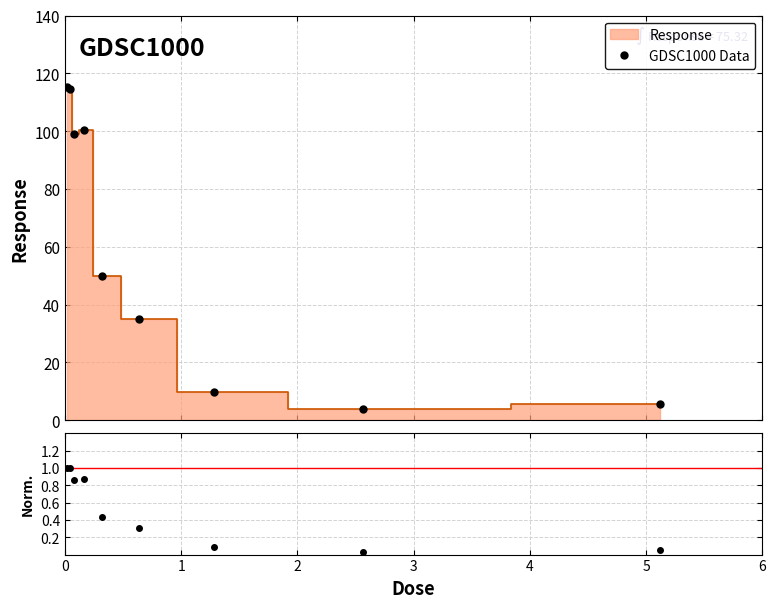

What is the label of the 2nd point from the left?

0.04